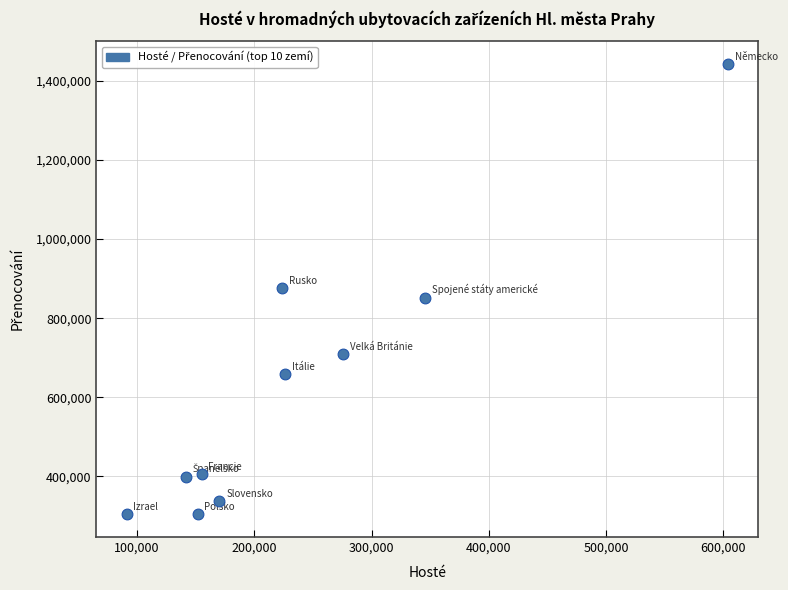

What is the average Y value?

628996